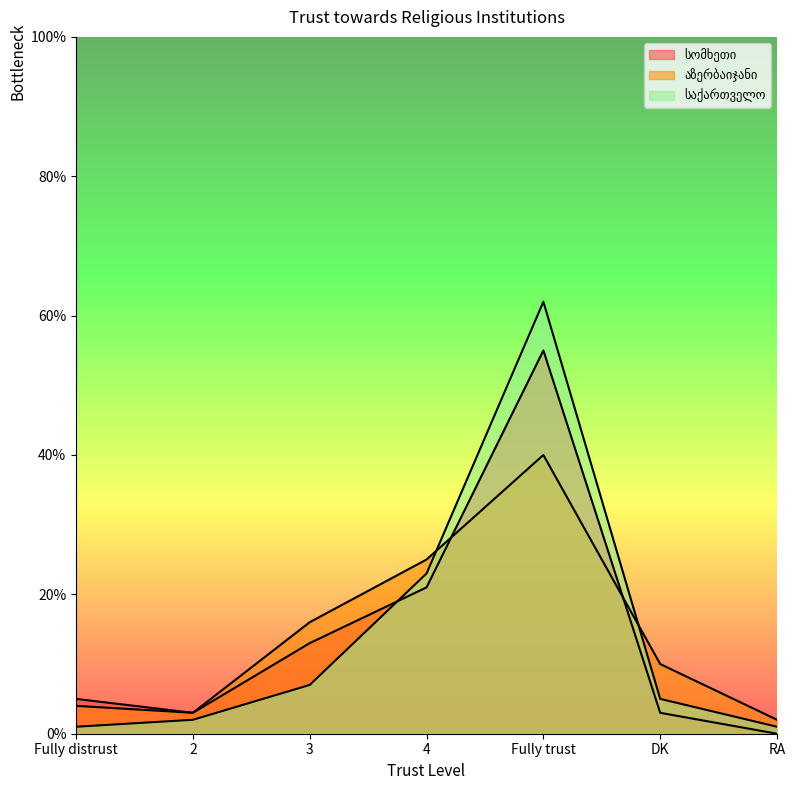

Rank the series by their maximum value, from highest to lowest.

საქართველო, სომხეთი, აზერბაიჯანი